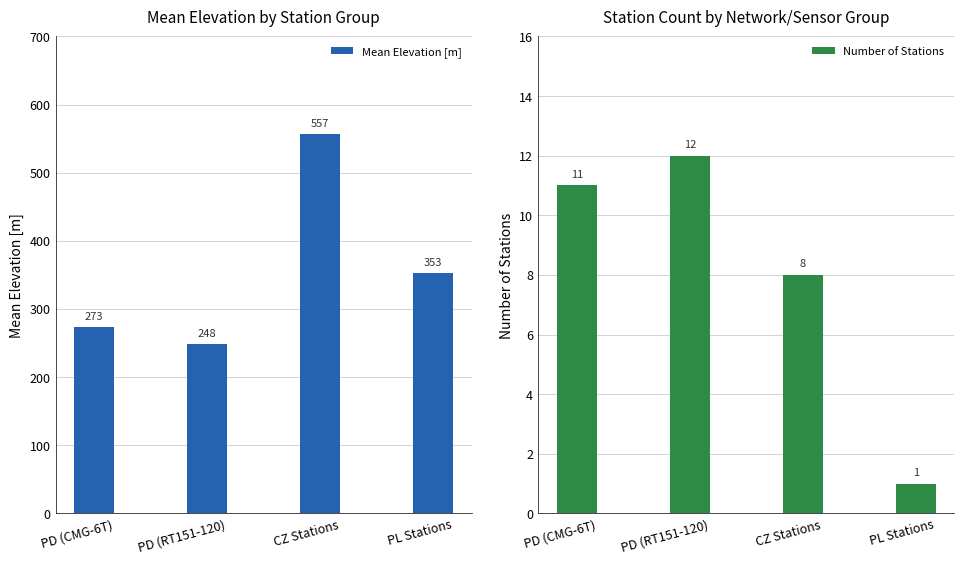

What is the maximum value for Number of Stations?

12